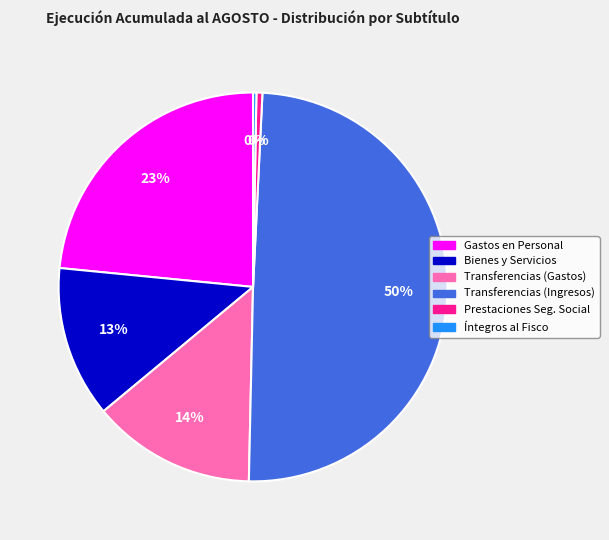

To the nearest percent, what is the average slice percentage?

17%